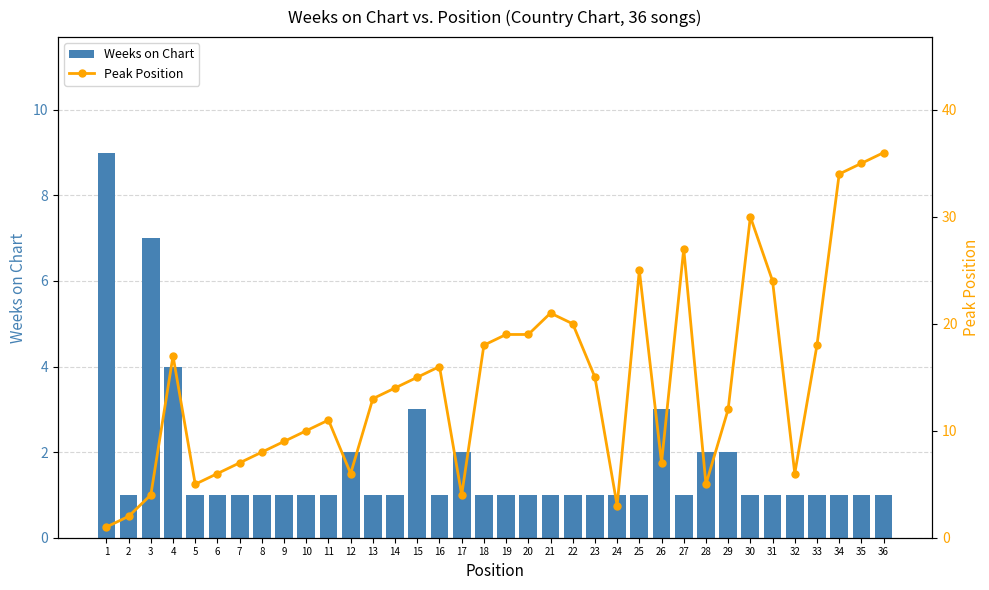

What are all the series names shown in the legend?

Weeks on Chart, Peak Position